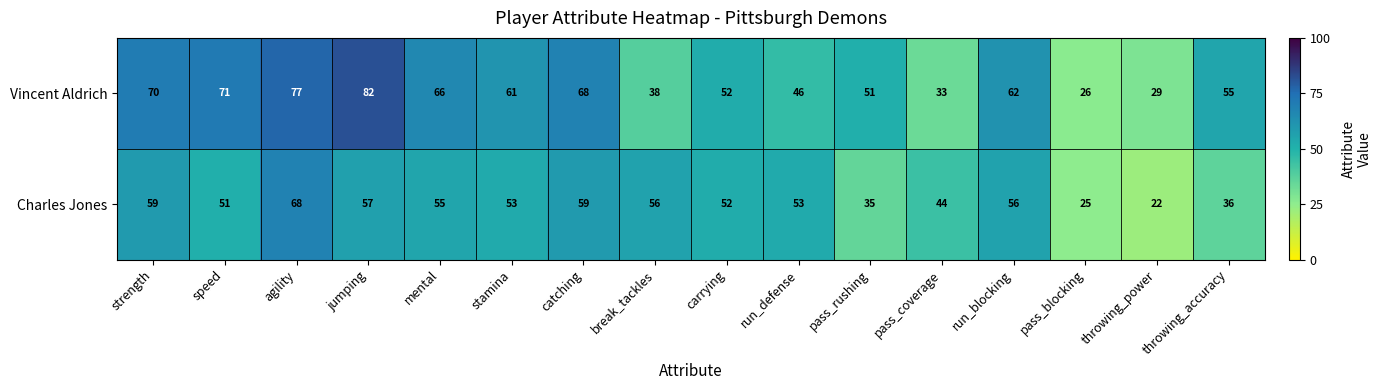

Where is Vincent Aldrich nearest to the value 54?

throwing_accuracy